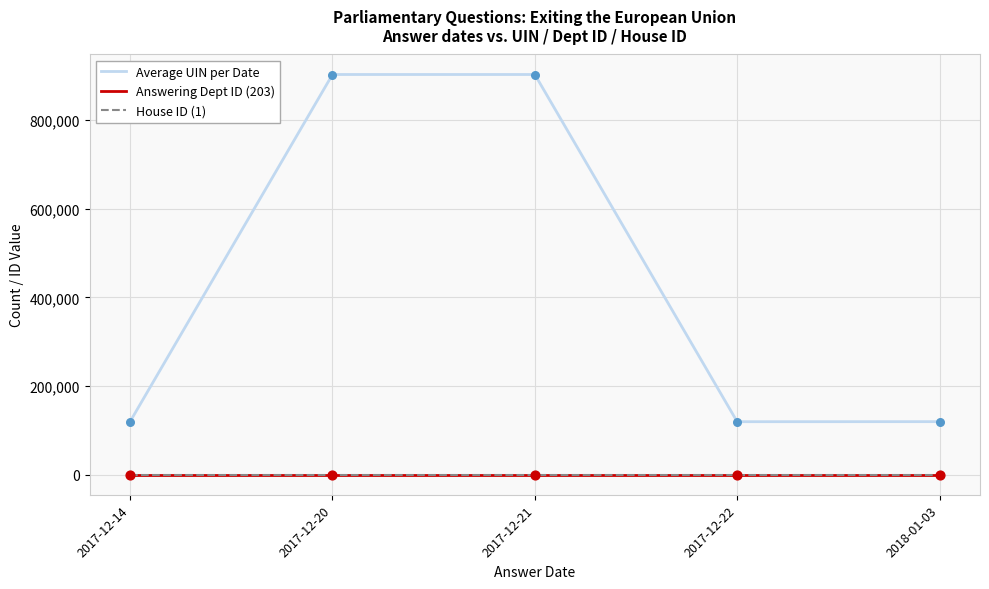

At how many categories does at least one series exceed 478983?

2